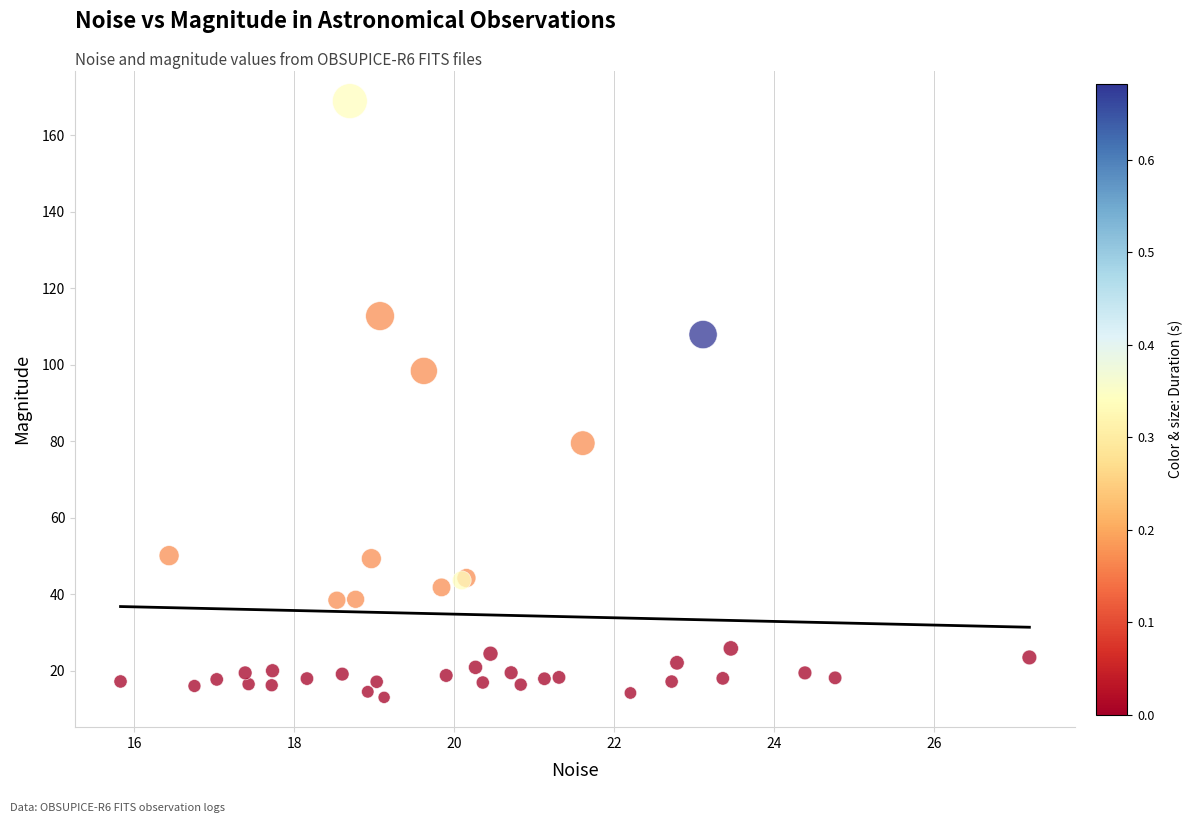

What Y value in the scatter plot is closest to 90?

98.4